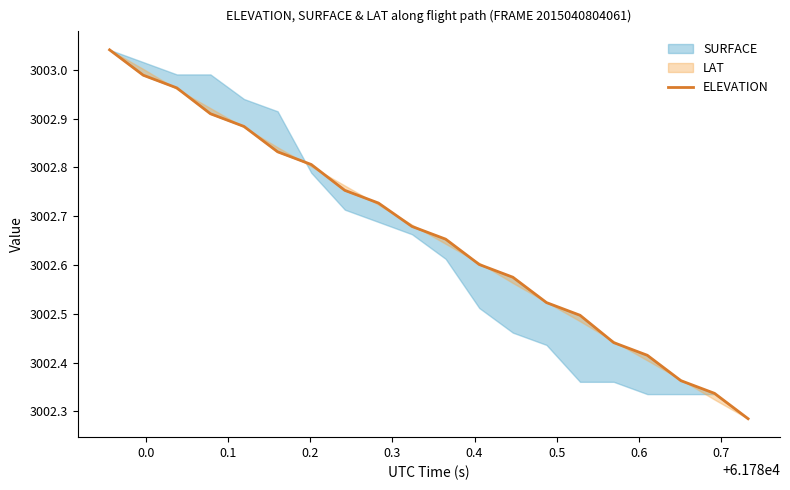

Does the chart have visible grid lines?

No